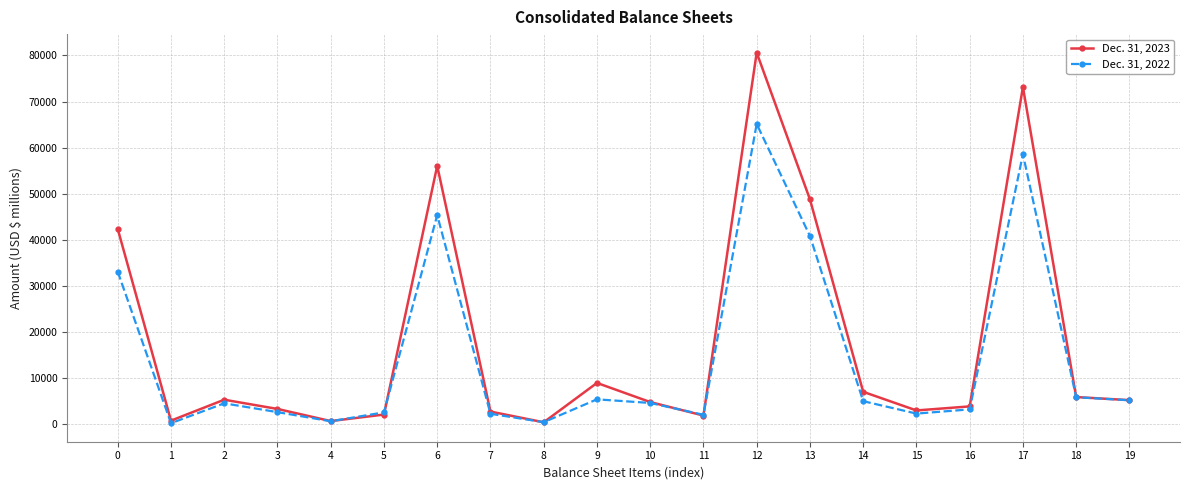

Is the value of Dec. 31, 2023 at 1 greater than the value of Dec. 31, 2022 at 6?

No